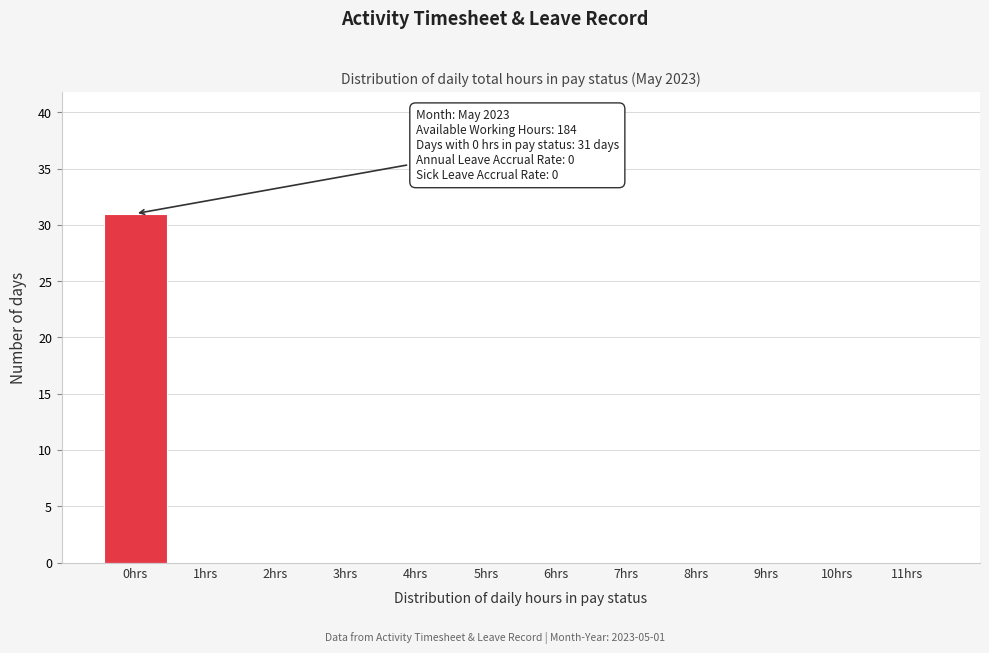

Which range on the x-axis has the tallest bar?

-0.5 to 0.5